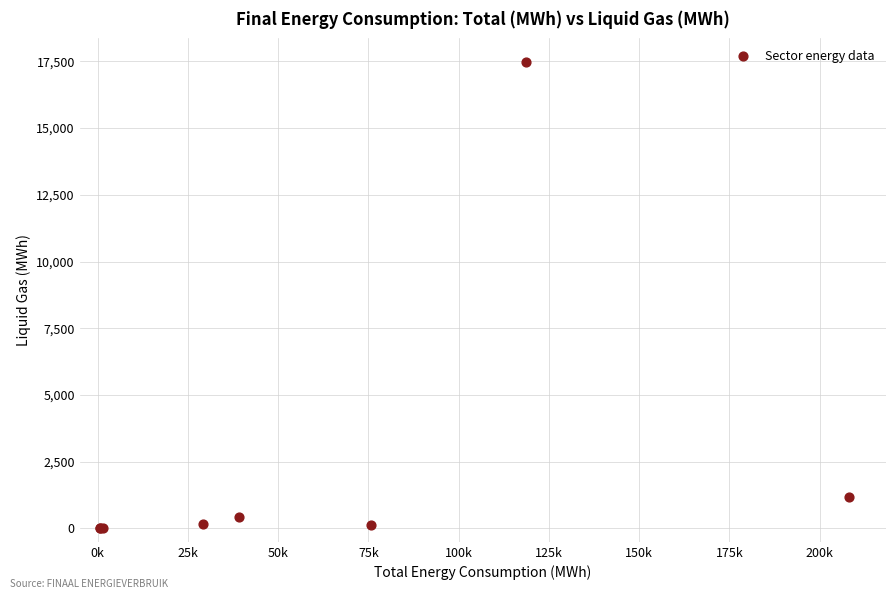

What Y value in the scatter plot is closest to 8742?

1196.3